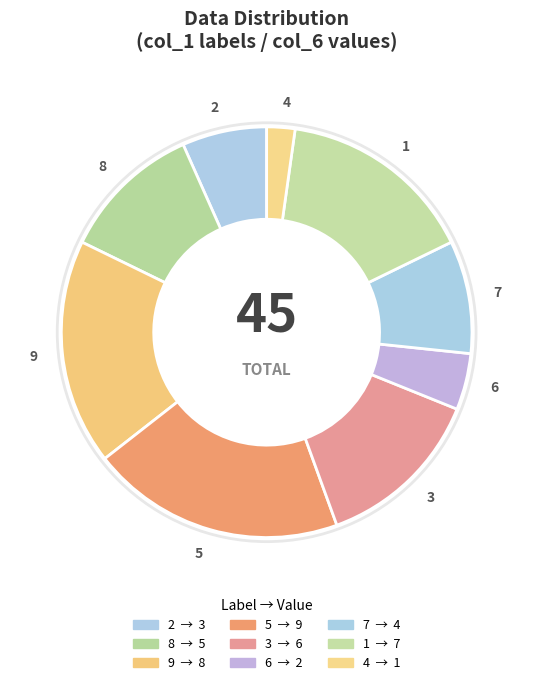

How many slices are in this pie chart?

9